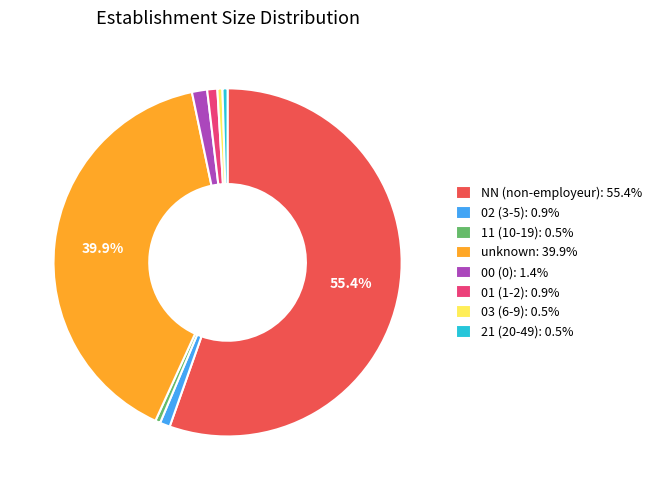

How many slices are in this pie chart?

8